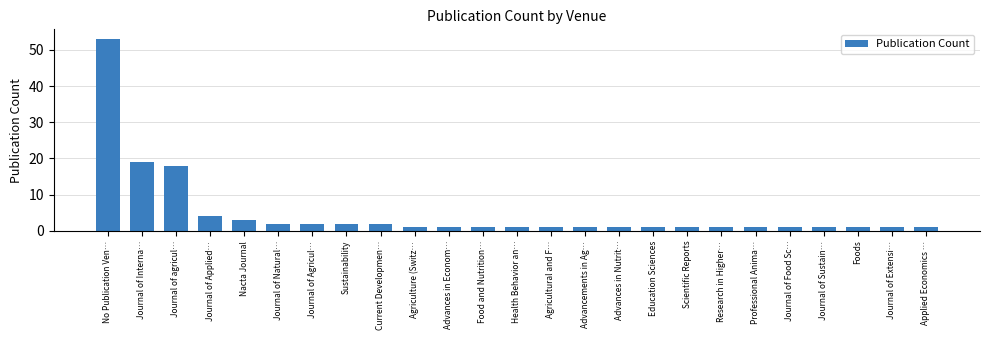

Reading left to right, list all the values displayed in this chart.

53	19	18	4	3	2	2	2	2	1	1	1	1	1	1	1	1	1	1	1	1	1	1	1	1